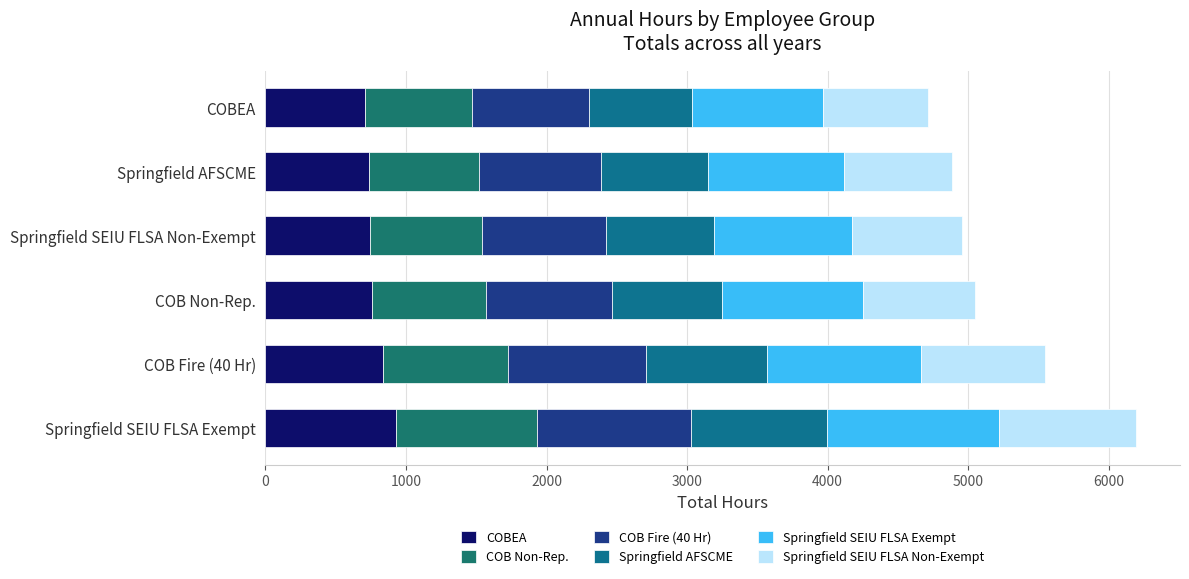

What is the value of the COB Fire (40 Hr) bar at the 5th from the left?

864.5